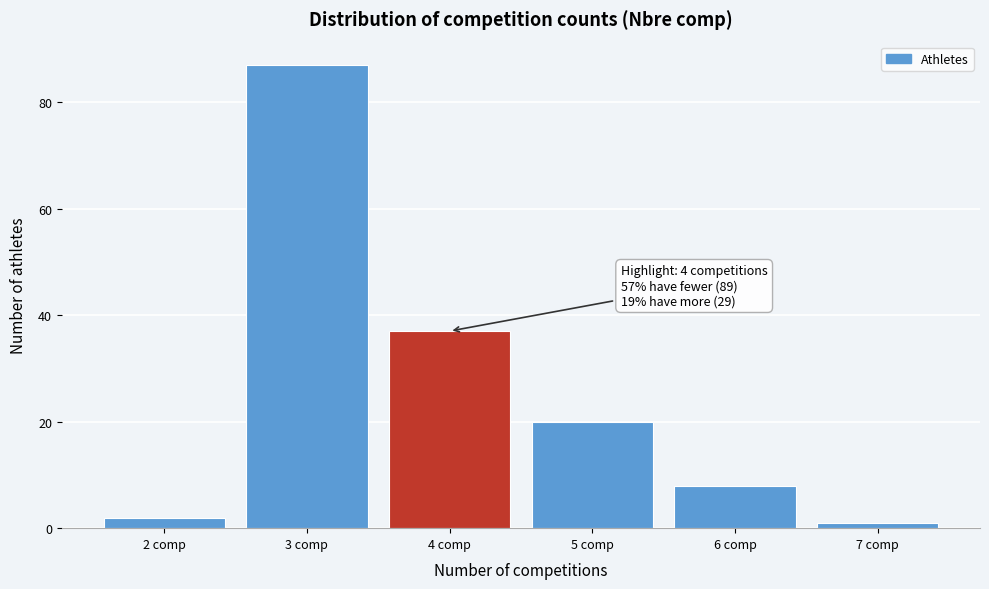

Over which range of the x-axis is the bar tallest?

2.5 to 3.5